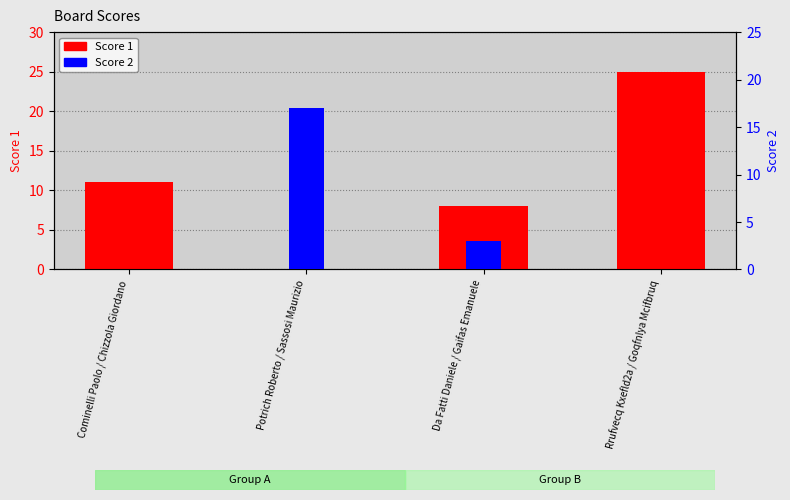

Reading left to right, extract all data points from this chart.

Score 1: Cominelli Paolo / Chizzola Giordano=11	Potrich Roberto / Sassosi Maurizio=0	Da Fatti Daniele / Gaifas Emanuele=8	Rrufvecq Kxefld2a / Goqfnlya Mcifbruq=25
Score 2: Cominelli Paolo / Chizzola Giordano=0	Potrich Roberto / Sassosi Maurizio=17	Da Fatti Daniele / Gaifas Emanuele=3	Rrufvecq Kxefld2a / Goqfnlya Mcifbruq=0